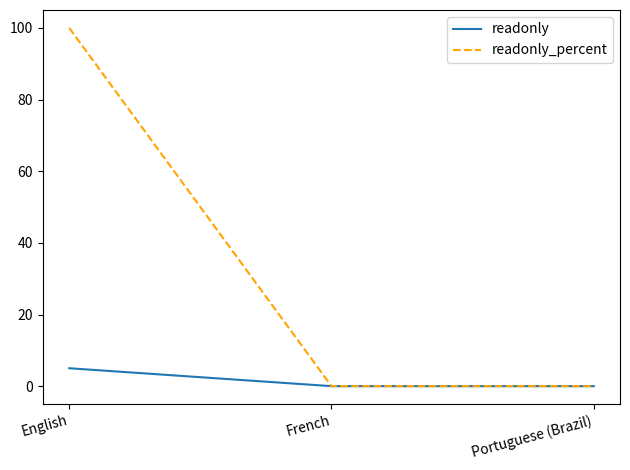

What is the sum of the readonly_percent values at Portuguese (Brazil) and English?

100